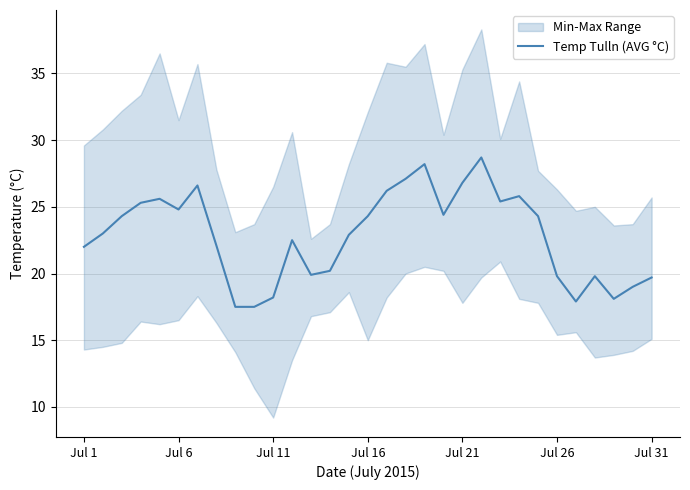

How many points are lower than both their immediate neighbors (excluding endpoints)?

6